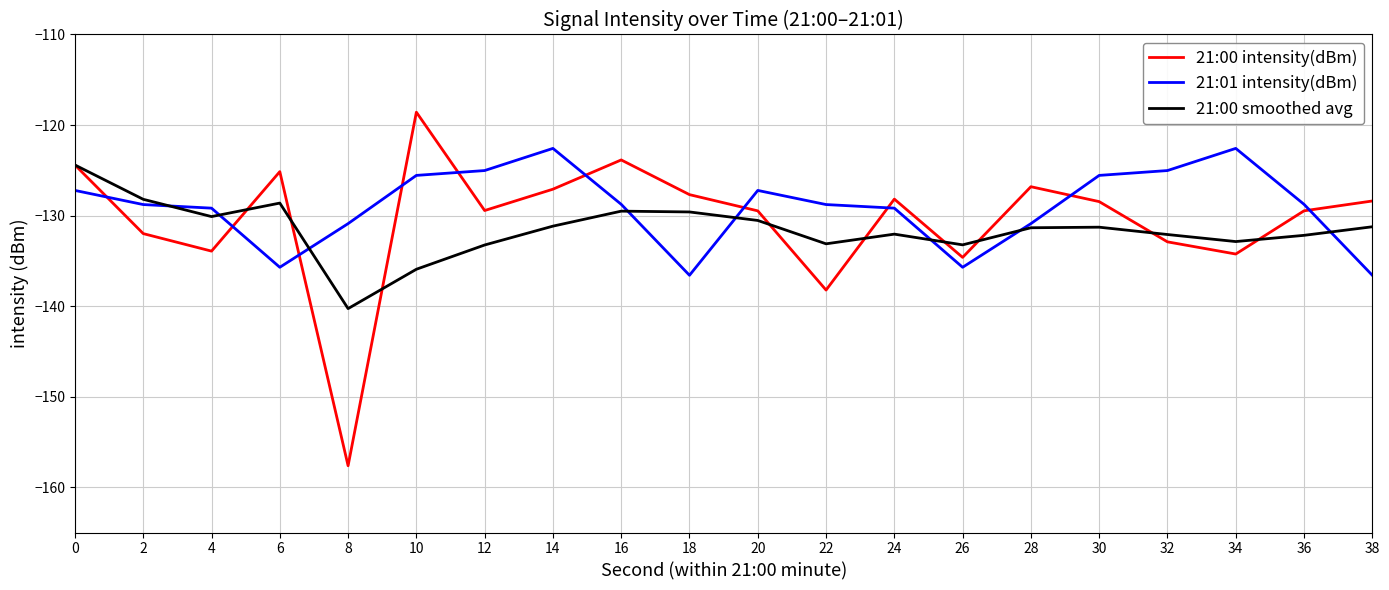

Where do 21:01 intensity(dBm) and 21:00 intensity(dBm) first cross each other?

0 and 2